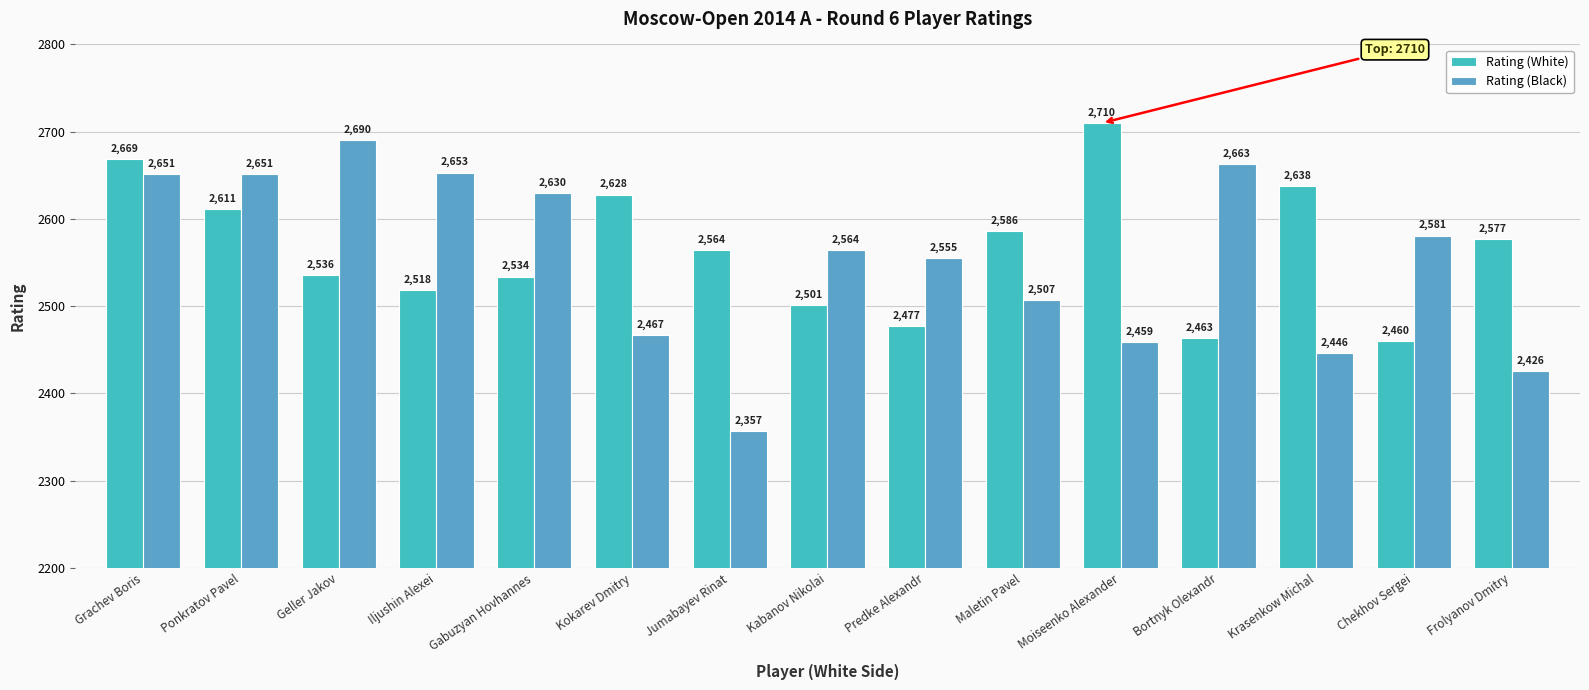

What position from the right is Geller Jakov?

13